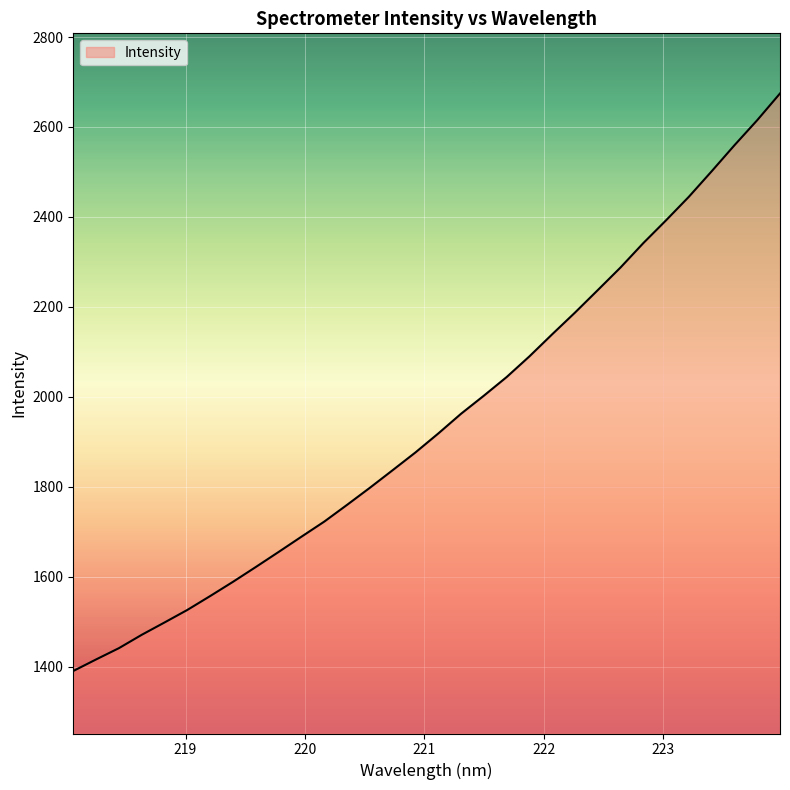

What is the difference between the maximum and minimum values?

1284.3